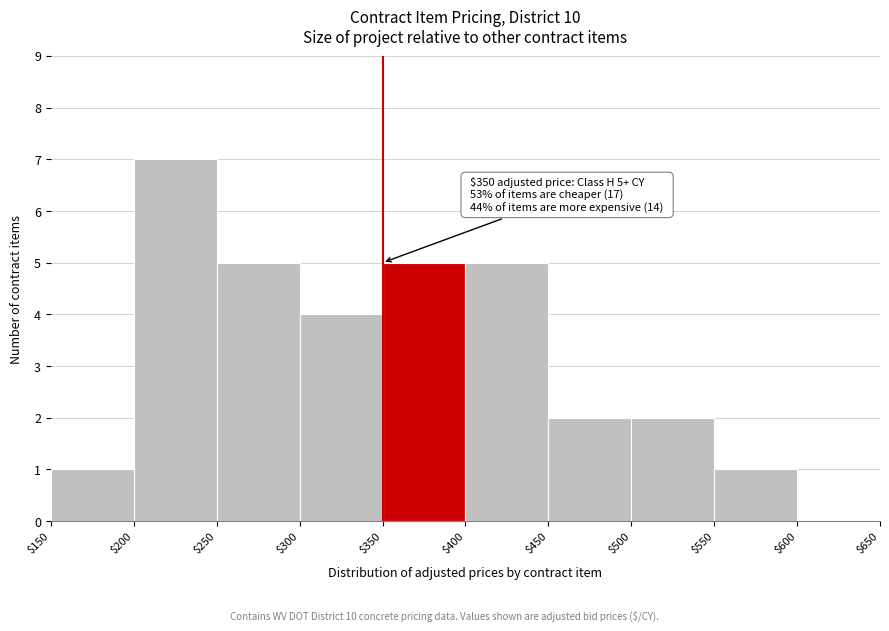

Over which range of the x-axis is the bar tallest?

$200 to $250